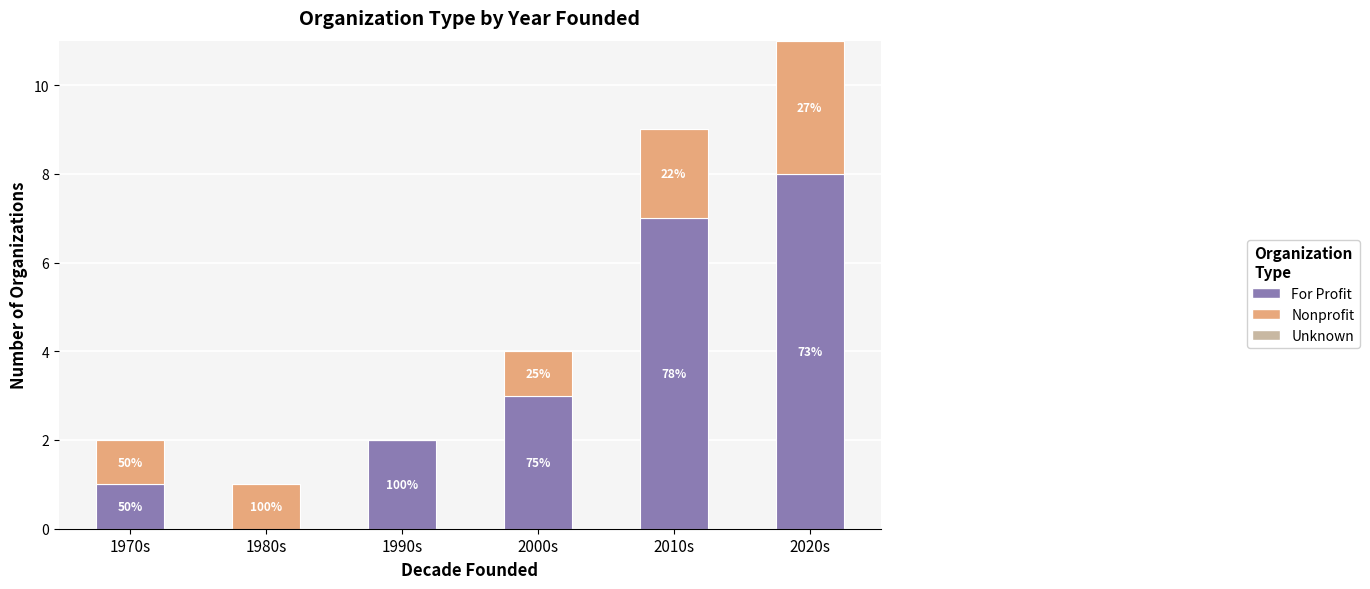

Rank the series by their average value, from lowest to highest.

Unknown, Nonprofit, For Profit